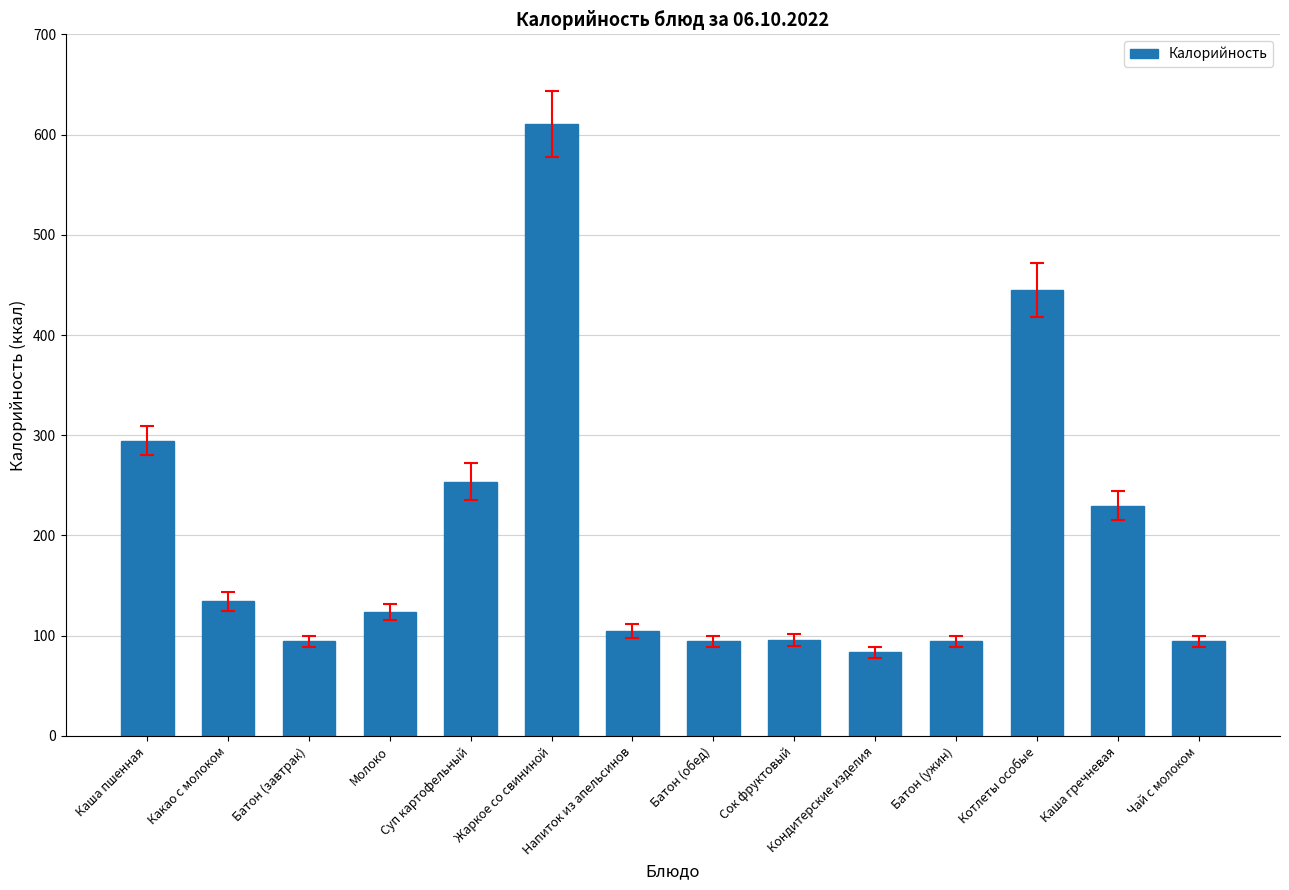

How many values are below 124?

7